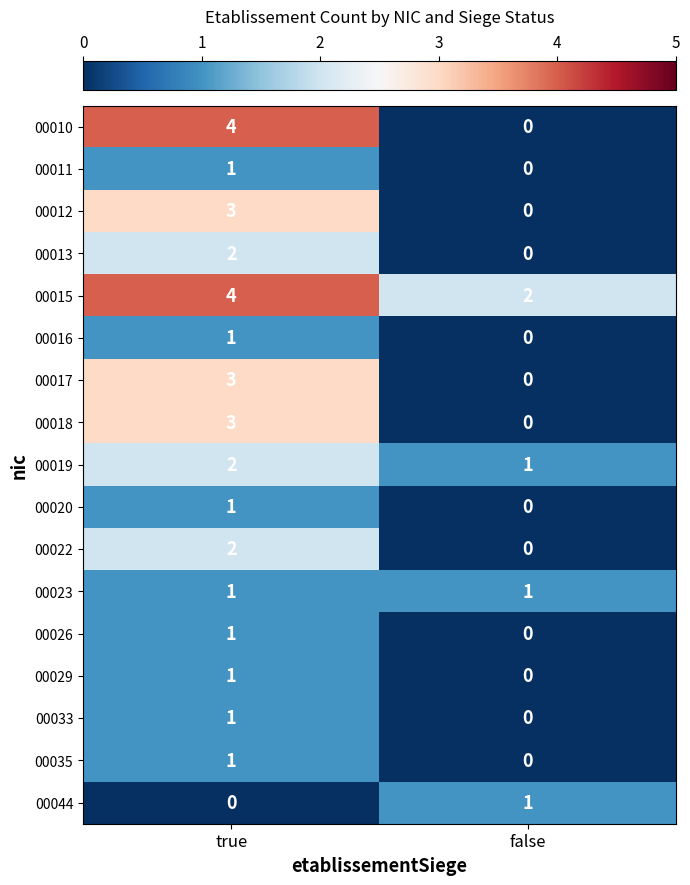

At which label is 00017 closest to 1?

false